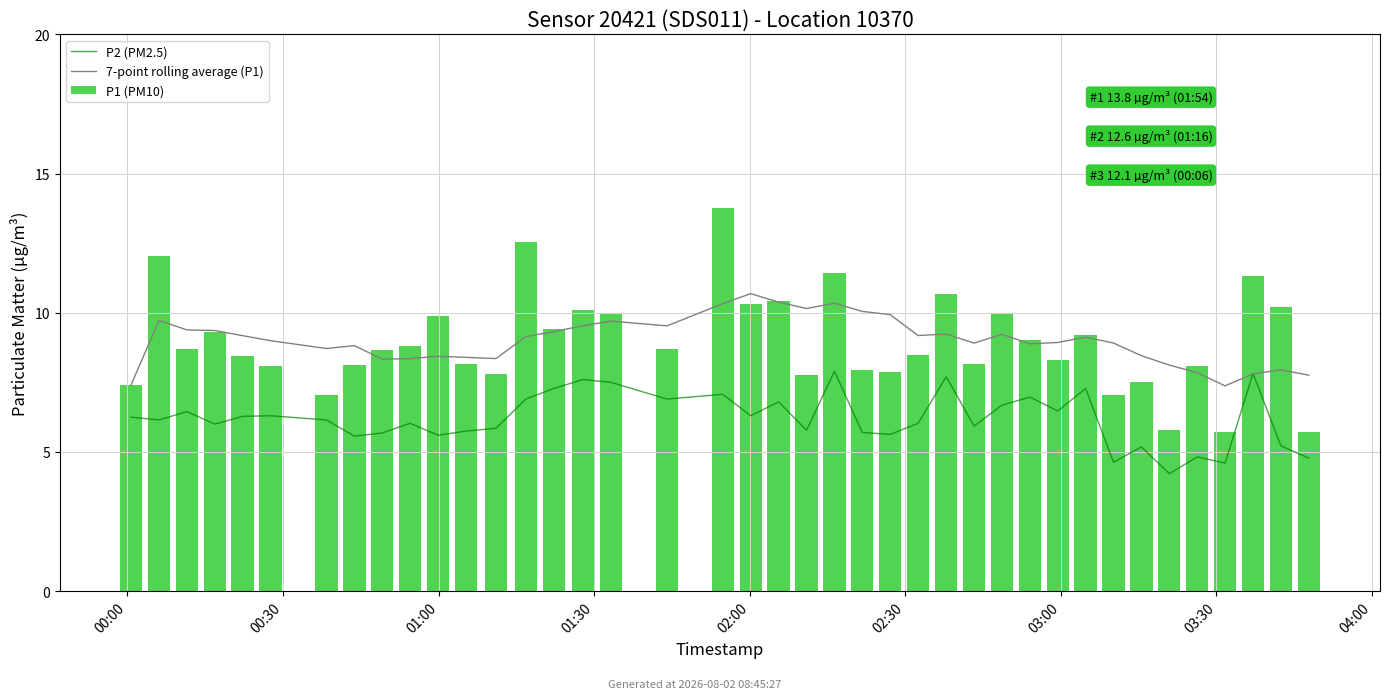

The P1 (PM10) series shows 4.5 at 17. True or false?

False